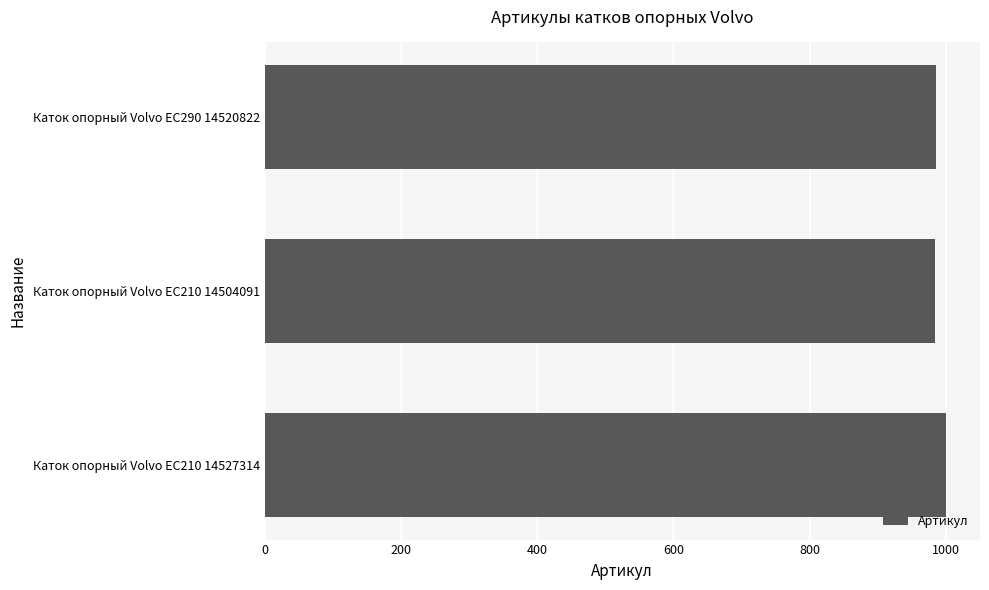

What is the sum of all values?

2969